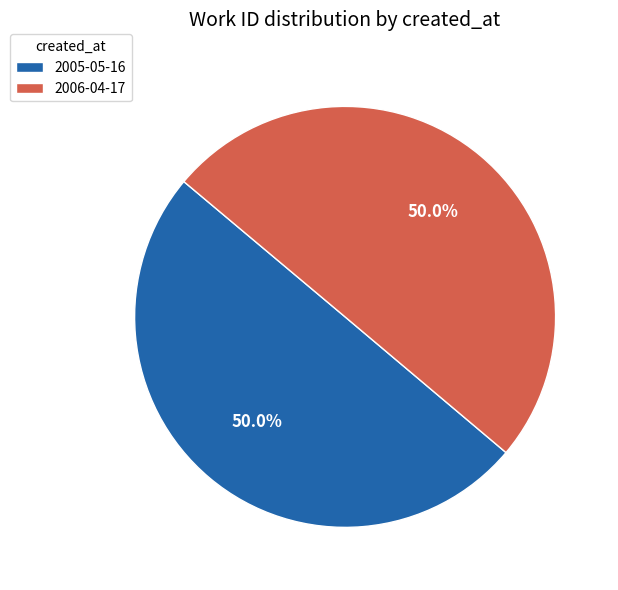

What is the ratio of the value at 2006-04-17 to the value at 2005-05-16?

1.0